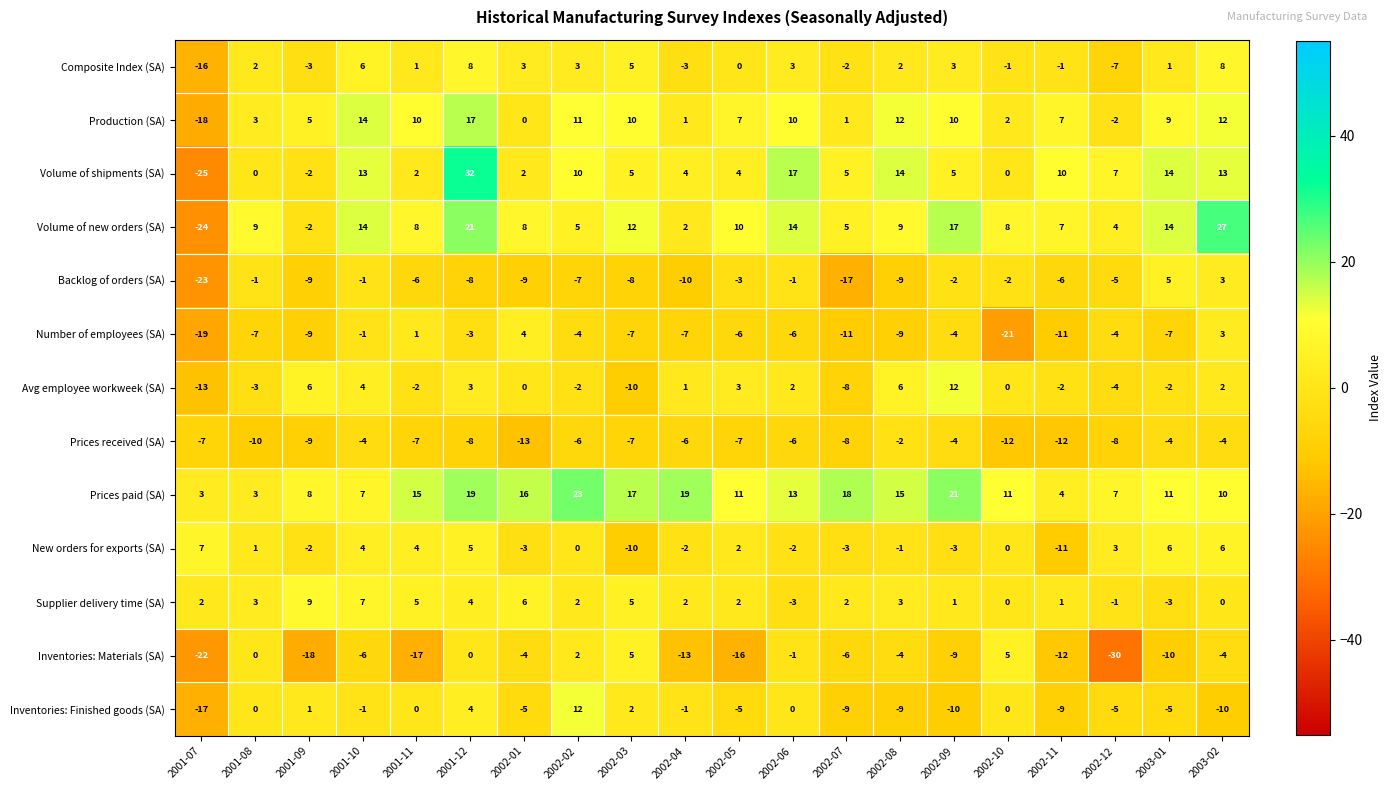

At which category is the sum across all series the highest?

2001-12